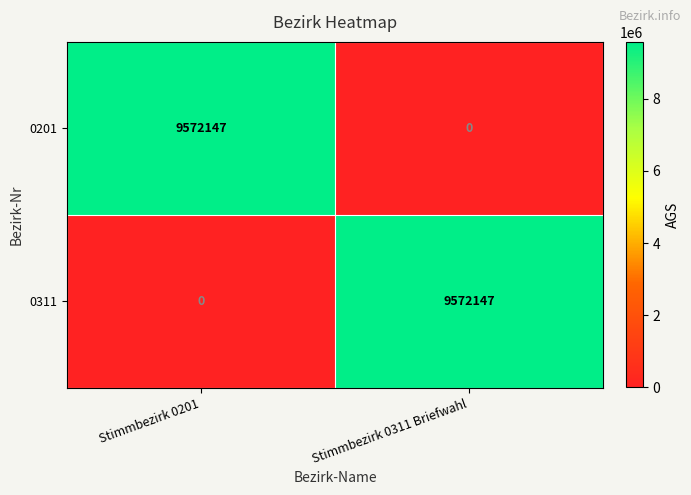

Rank the series at Stimmbezirk 0201 from highest to lowest value.

0201, 0311